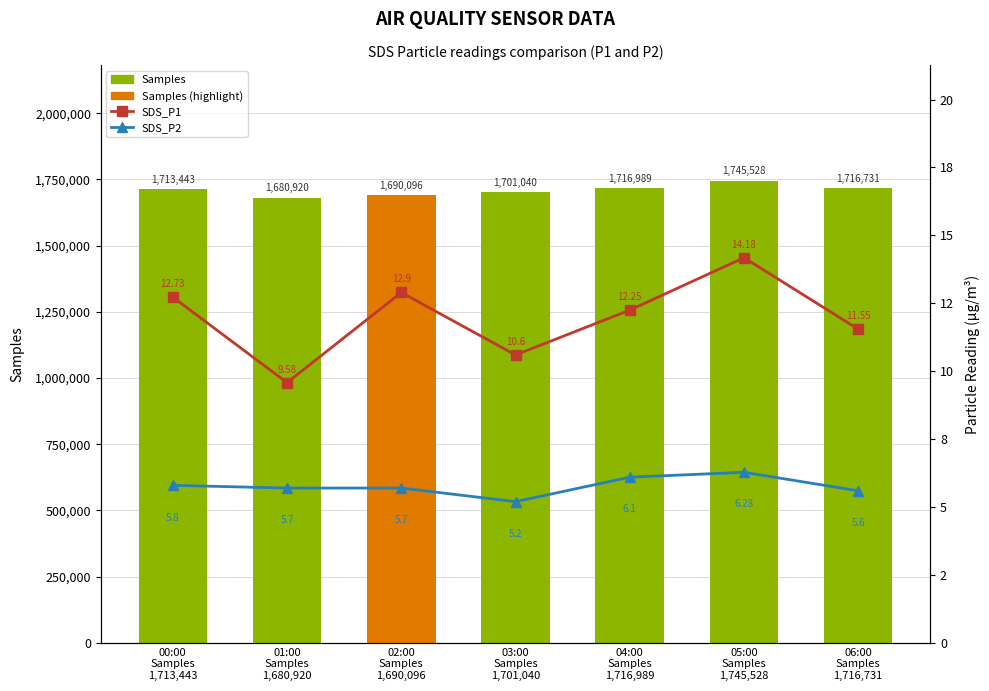

Between 03:00
Samples
1,701,040 and 05:00
Samples
1,745,528, which is larger?

05:00
Samples
1,745,528